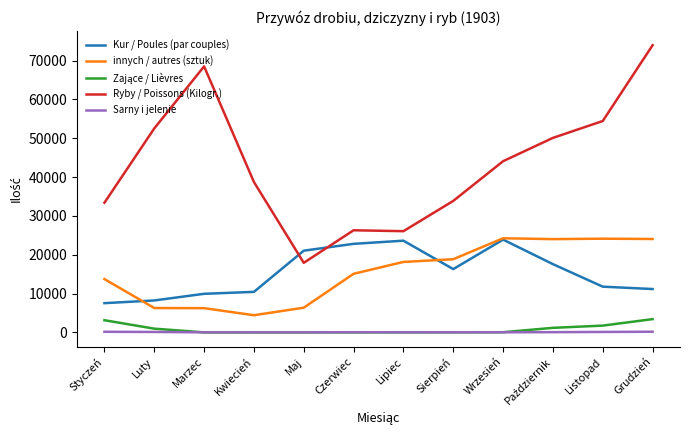

Which series has the largest range (max minus min)?

Ryby / Poissons (Kilogr.)